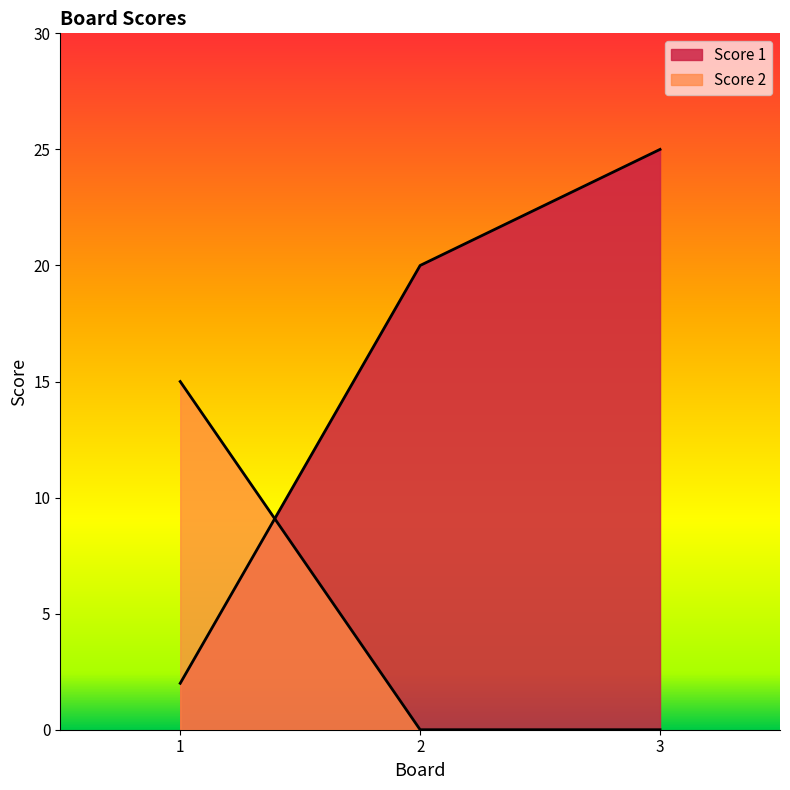

The Score 2 series shows 15 at 1. True or false?

True